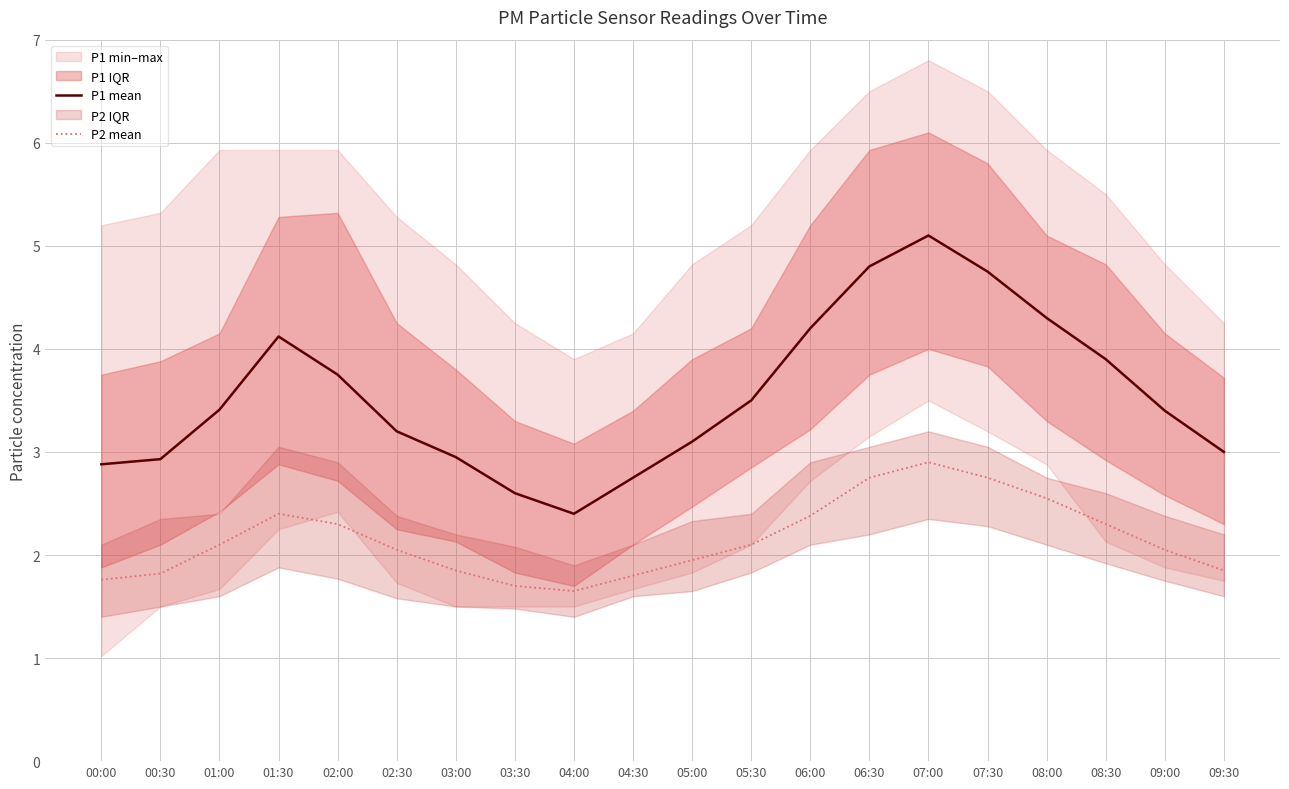

At which category does P1 mean reach its first local peak?

01:30